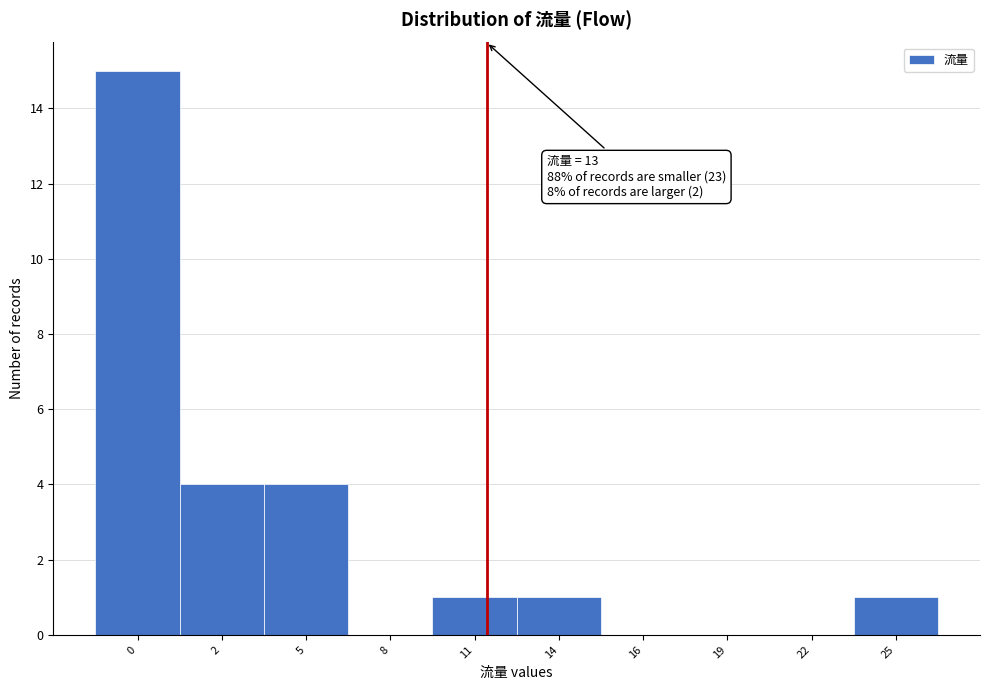

Reading right to left, what are all the values shown in this chart?

25=1	22=0	19=0	16=0	14=1	11=1	8=0	5=4	2=4	0=15